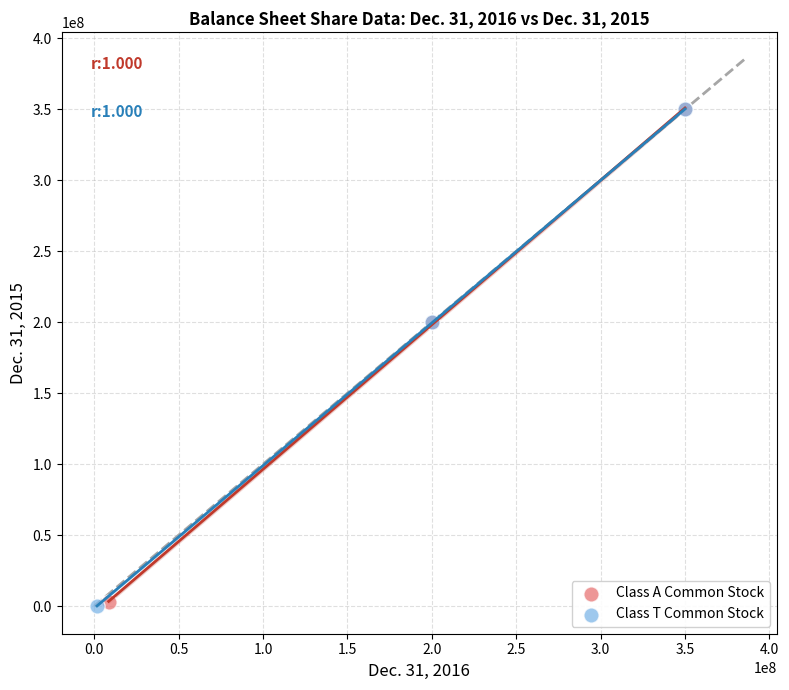

Which series has the widest spread of Y values?

Class T Common Stock